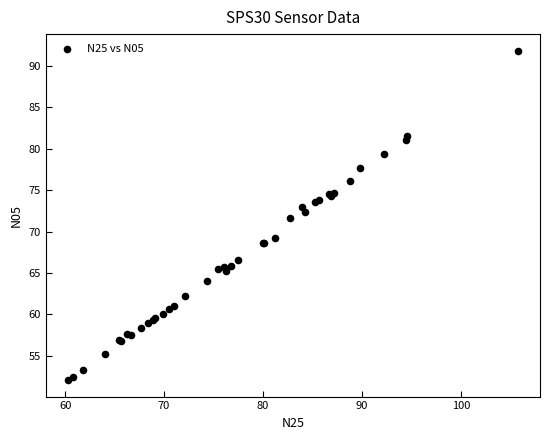

What Y value in the scatter plot is closest to 71?

71.6